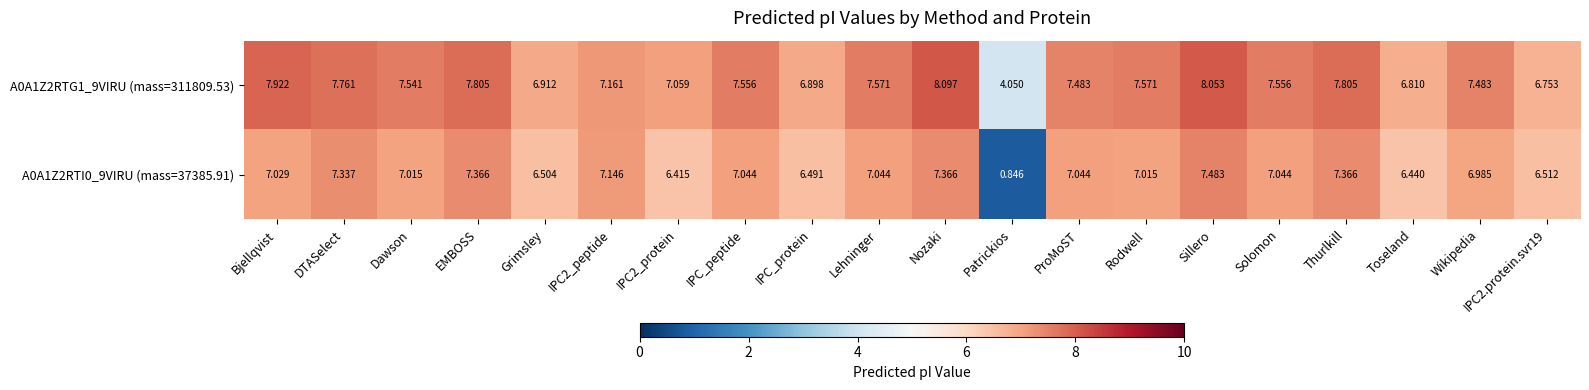

Is the value of A0A1Z2RTG1_9VIRU (mass=311809.53) at Dawson greater than the value of A0A1Z2RTI0_9VIRU (mass=37385.91) at Dawson?

Yes